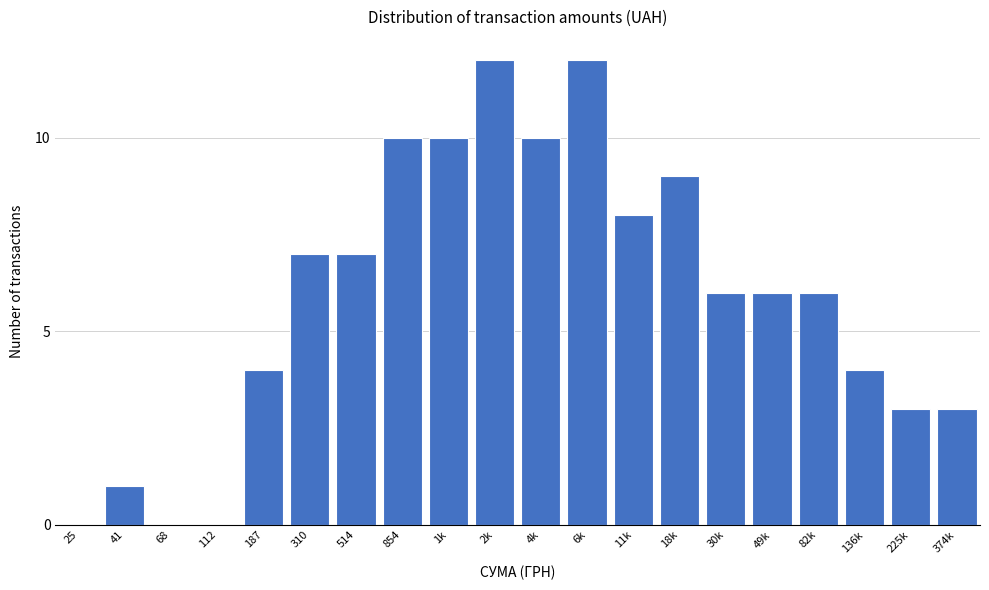

Reading left to right, transcribe all the data shown in this chart.

25=0	41=1	68=0	112=0	187=4	310=7	514=7	854=10	1k=10	2k=12	4k=10	6k=12	11k=8	18k=9	30k=6	49k=6	82k=6	136k=4	225k=3	374k=3